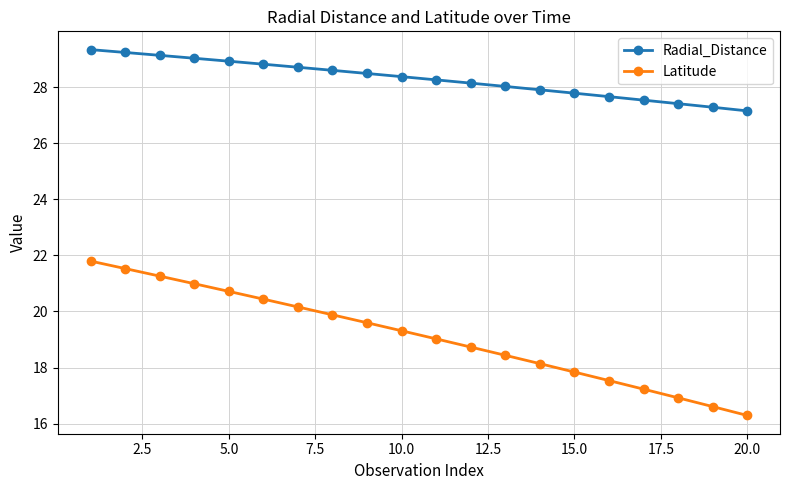

List the series in order of their peak value, lowest first.

Latitude, Radial_Distance